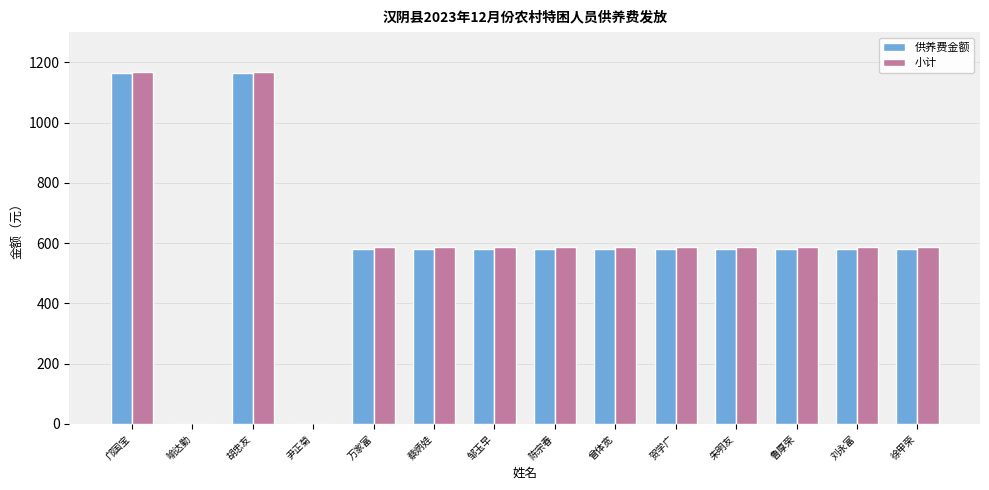

What value does the 小计 series have at 蔡炳娃?

587